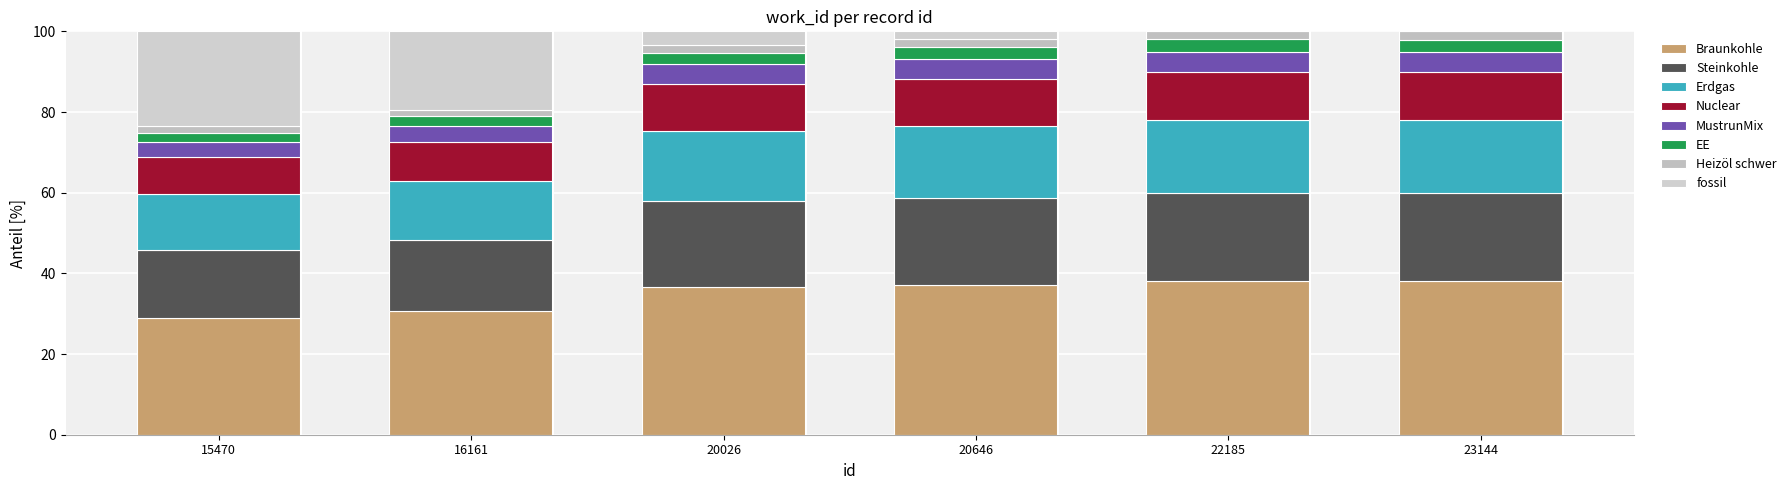

How many distinct data groups are displayed?

8